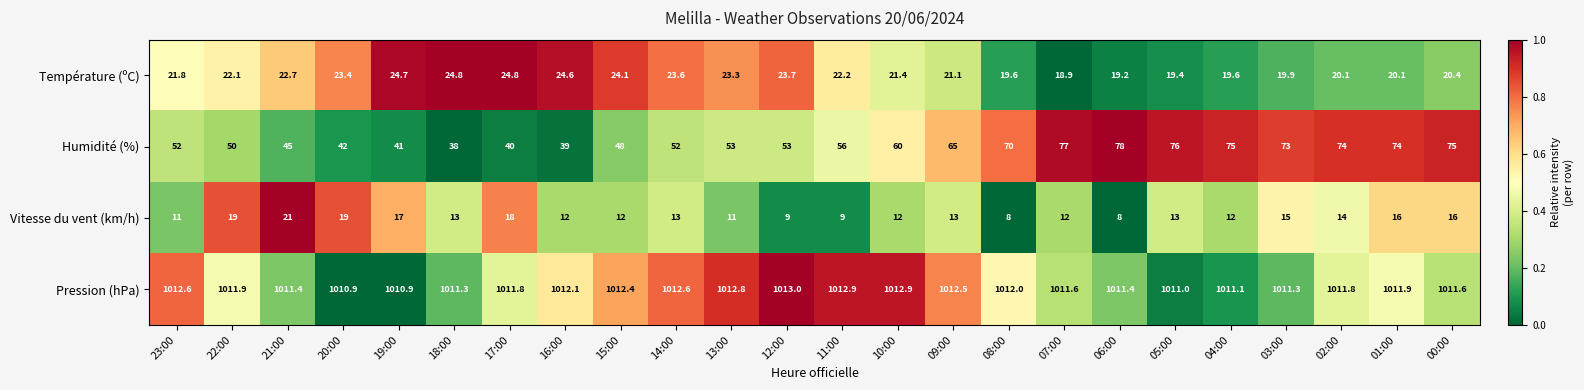

The value of Humidité (%) at 15:00 is 78.0. True or false?

False